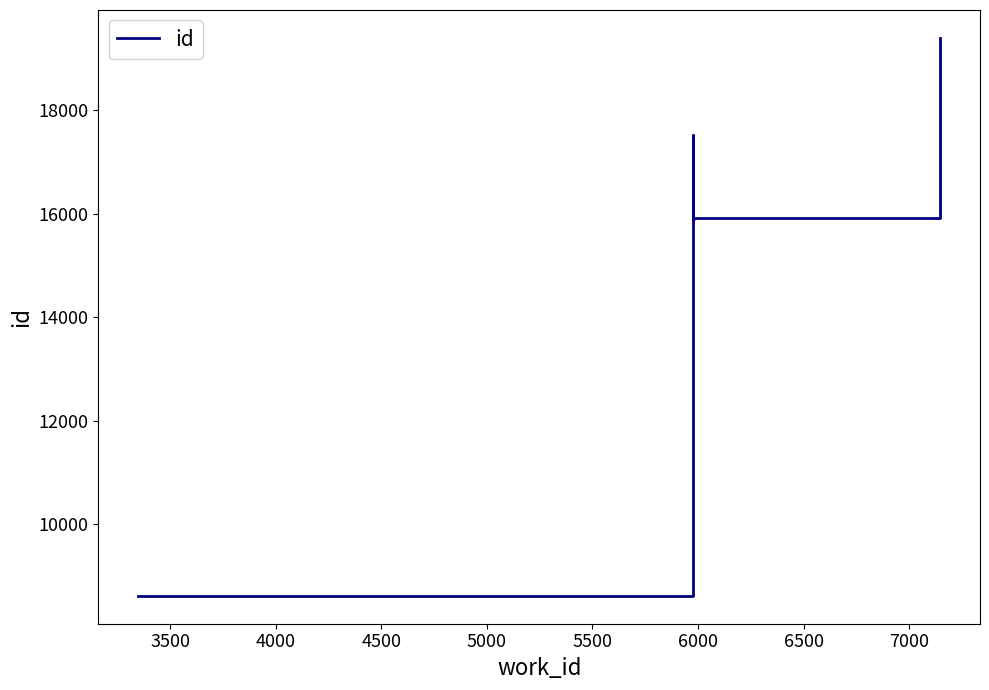

What is the average value?

15691